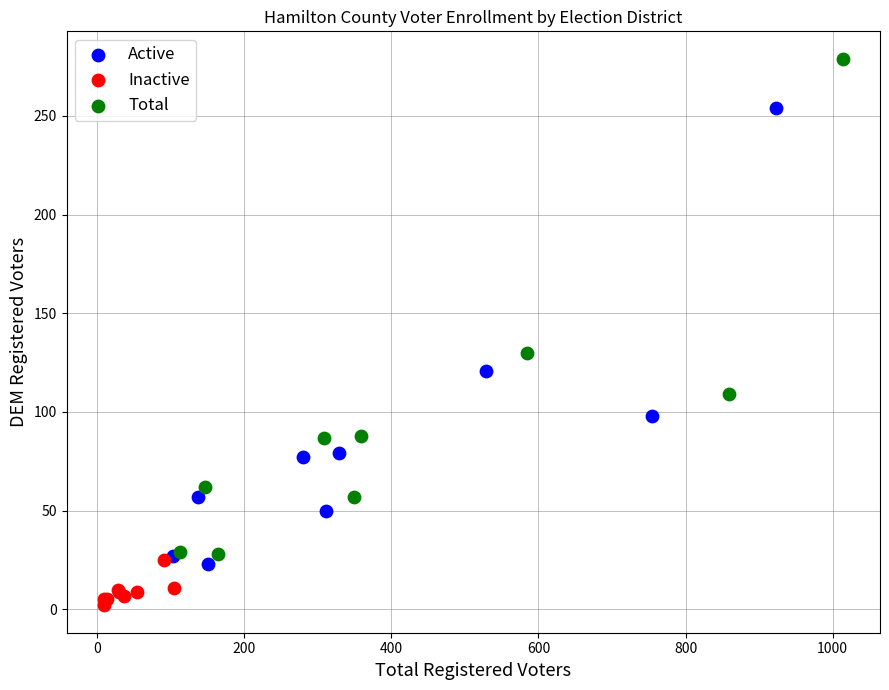

What are all the series names shown in the legend?

Active, Inactive, Total